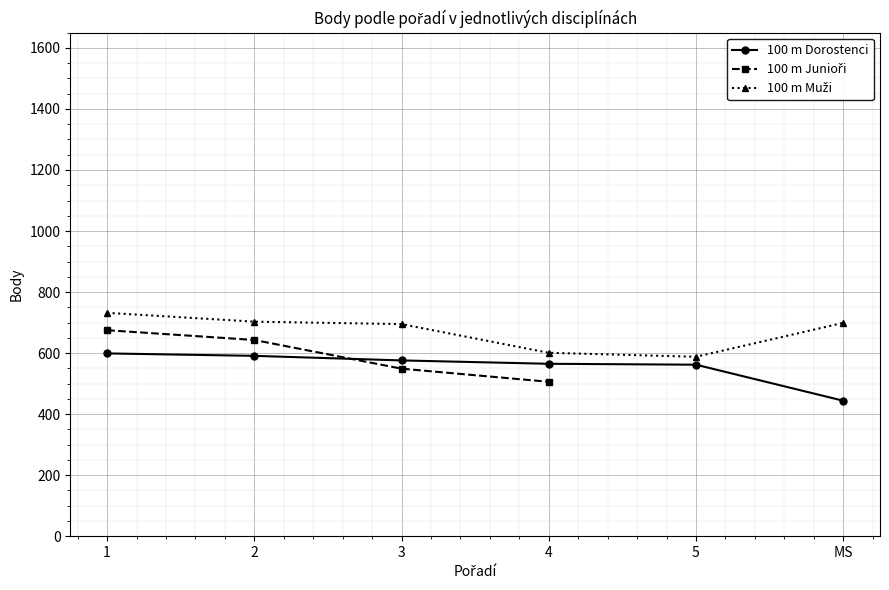

The value of 100 m Dorostenci at 3 is 576. True or false?

True